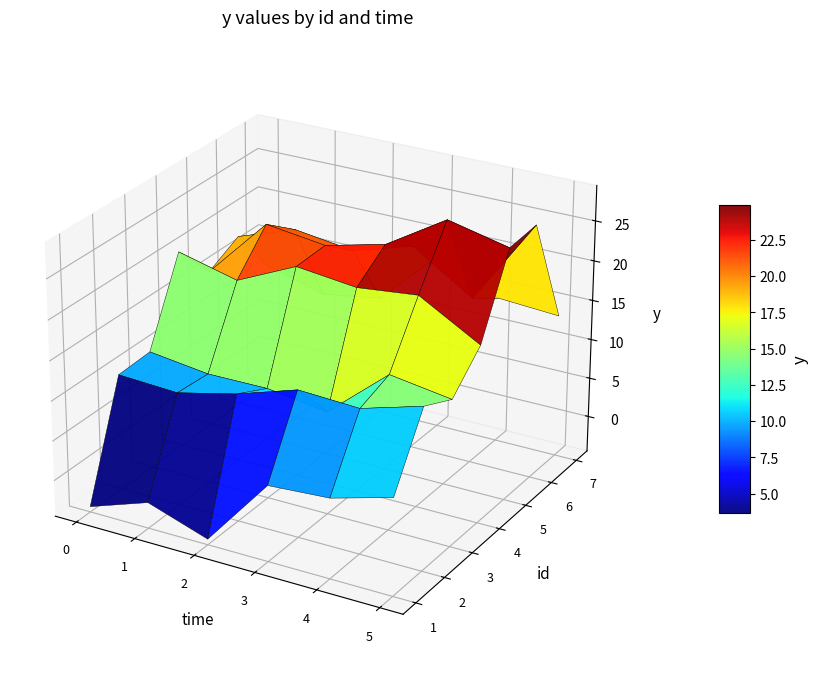

What is the difference between the highest and lowest values at 3?

19.0